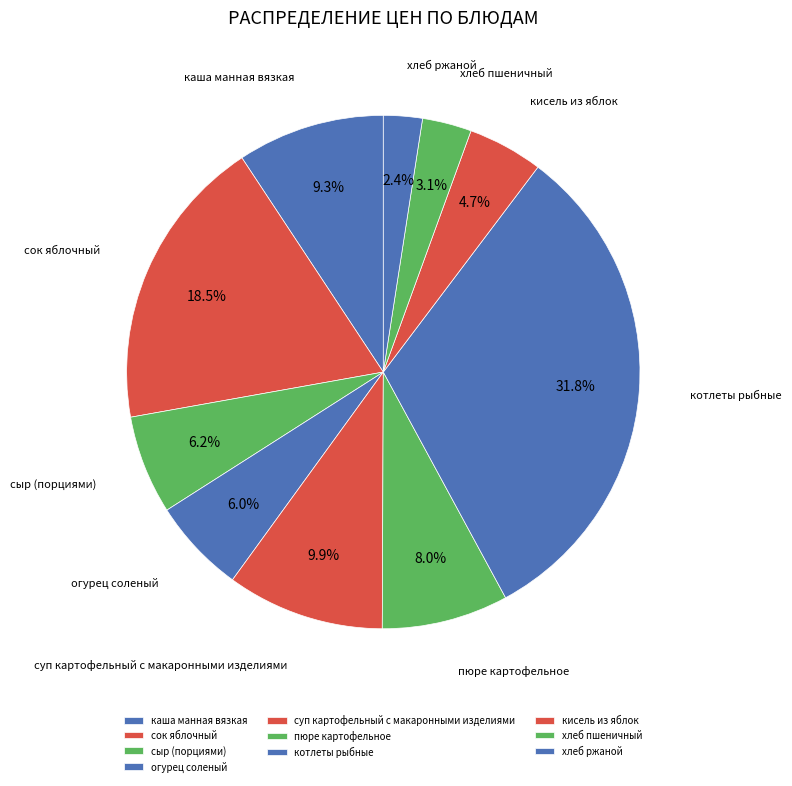

To the nearest percent, what portion does пюре картофельное represent?

8%